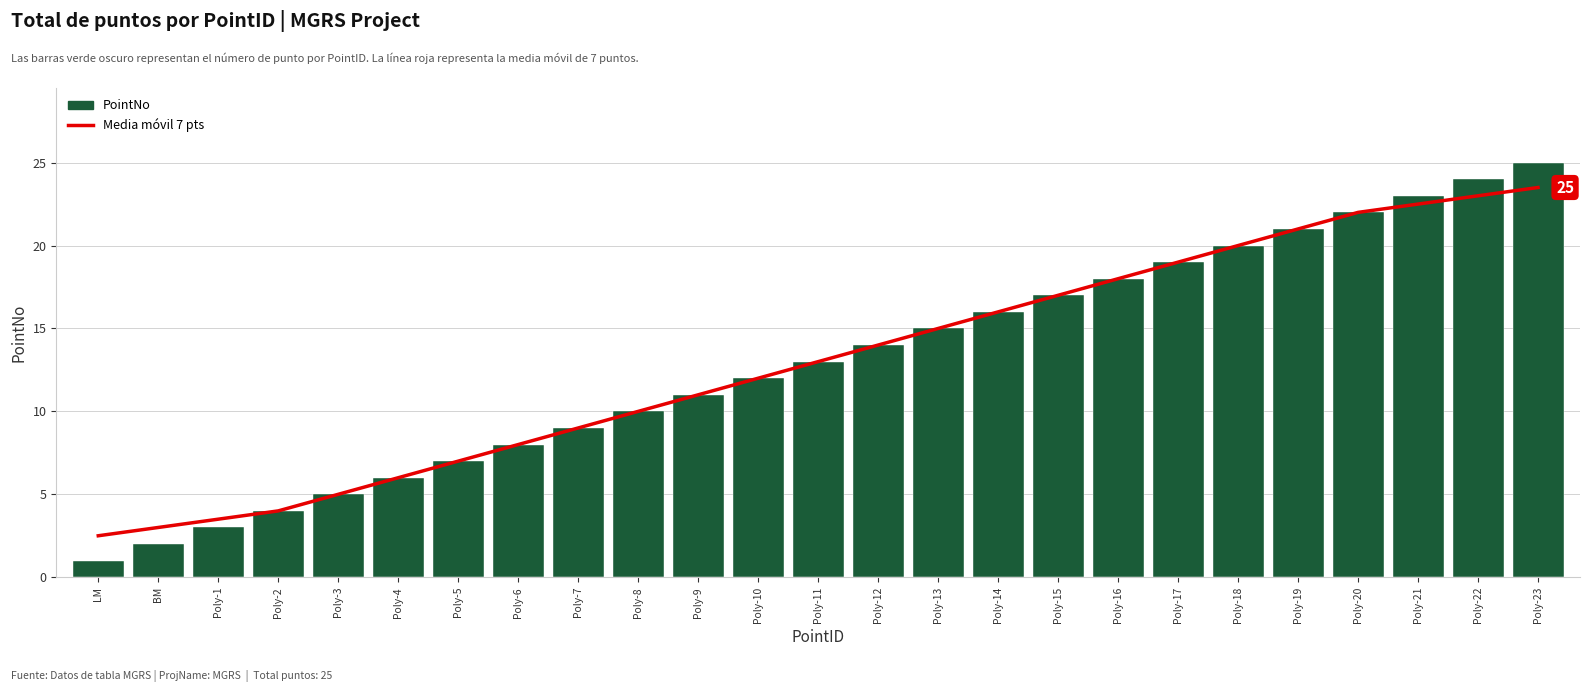

Are the bars grouped side by side (vs. stacked)?

Yes